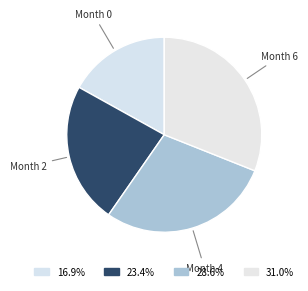

How many segments does this pie chart have?

4